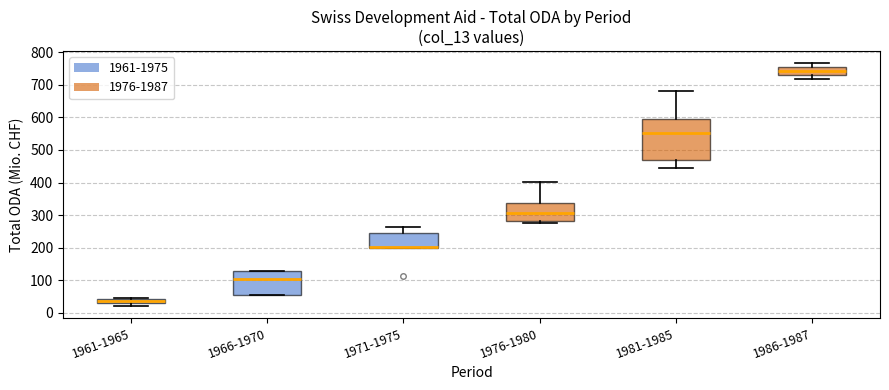

Where does the upper whisker of the box for 1986-1987 end on the y-axis? The values are not printed on the chart, so give them approximately, as read against the axis.

770